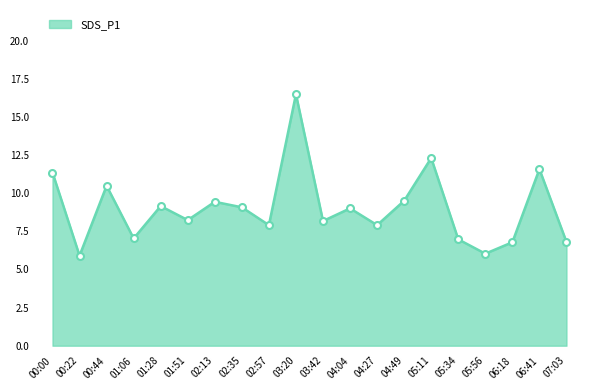

The value at 02:57 is 7.9. True or false?

True